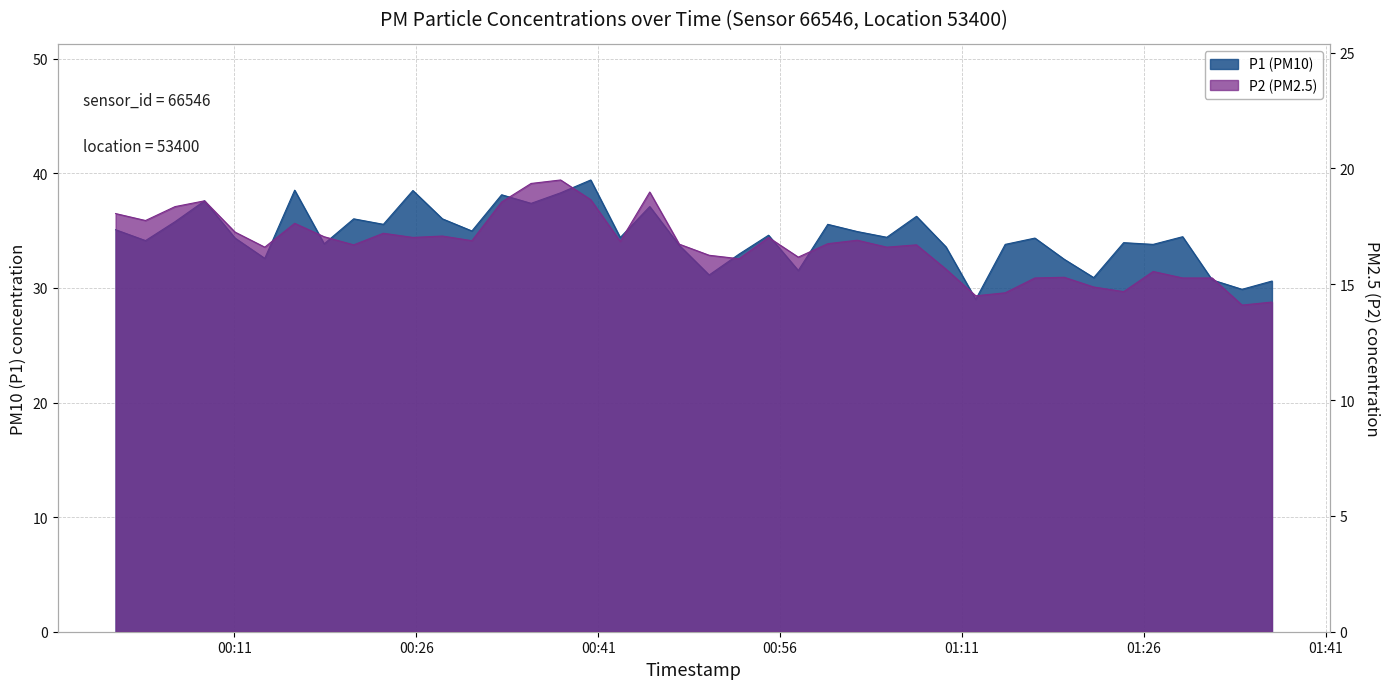

Which label corresponds to the smallest value in the chart?

2023-03-01T01:34:06